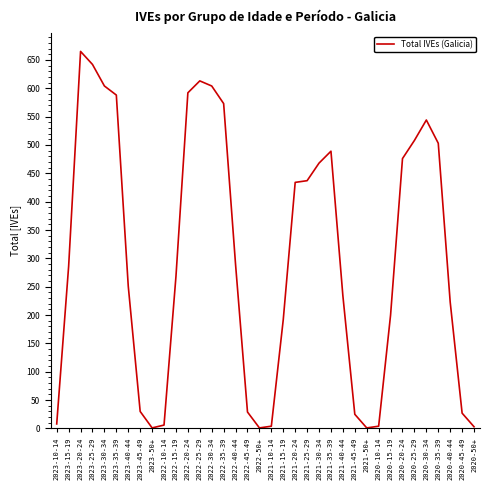

What position from the right is 2023-35-39?

31